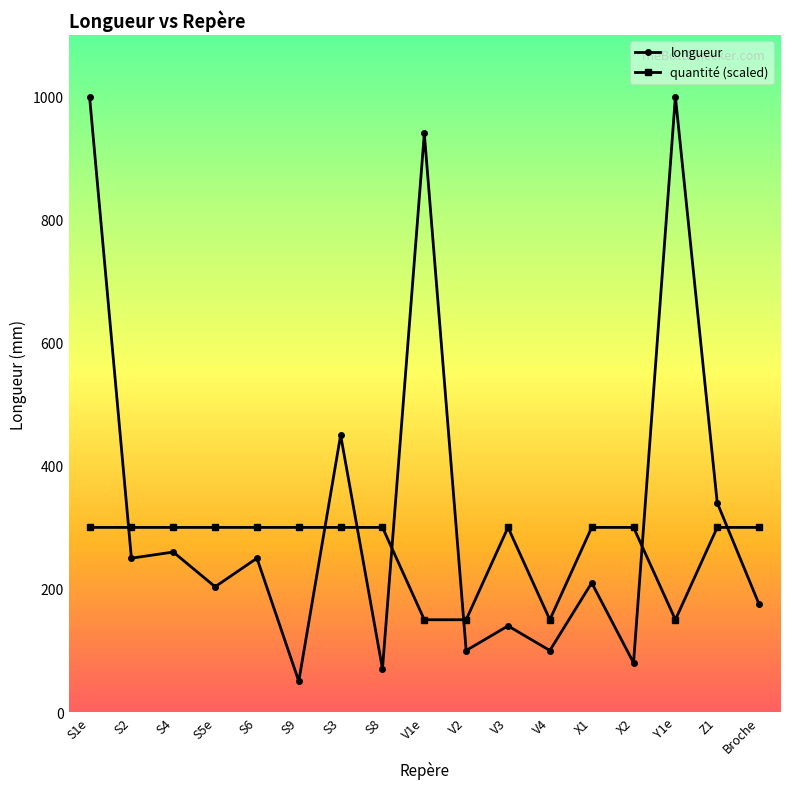

What is the maximum value for longueur?

1000.0